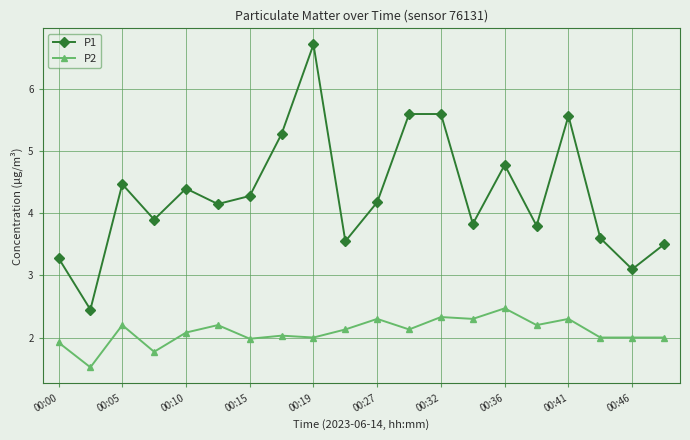

True or false: P2 and P1 cross at least once.

False